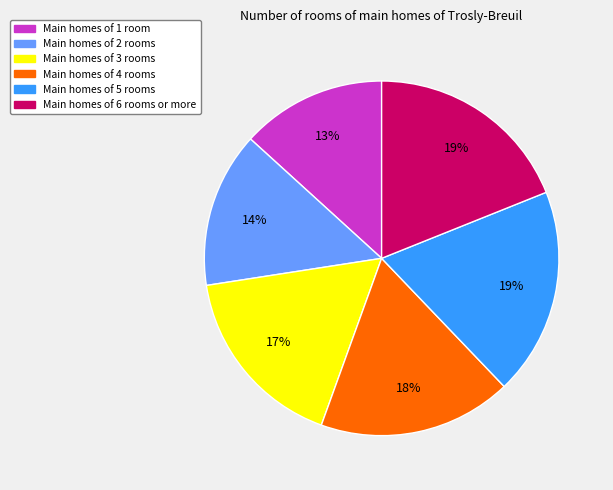

Count the number of slices in the pie.

6